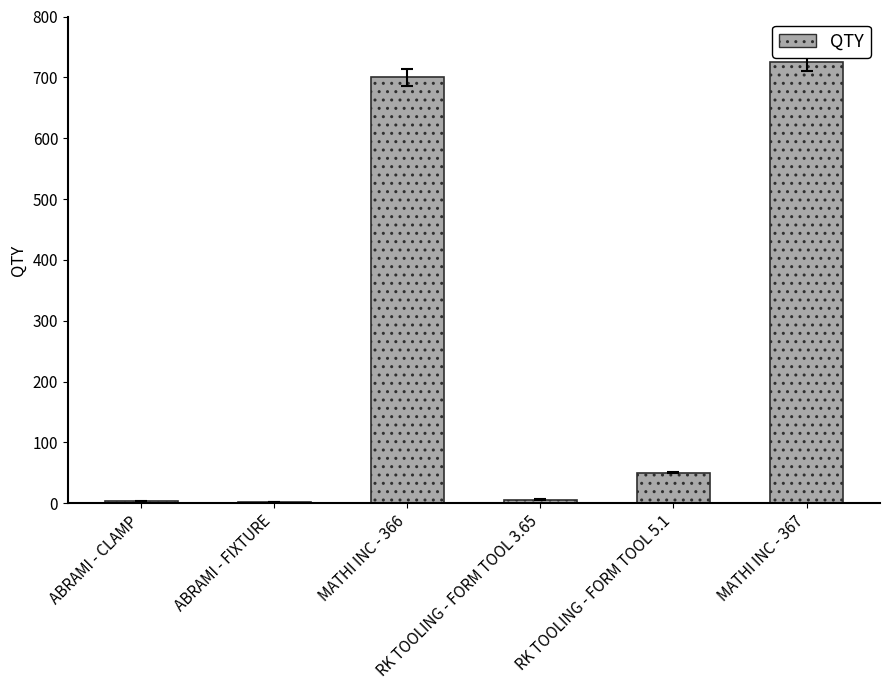

What is the sum of all values?

1486